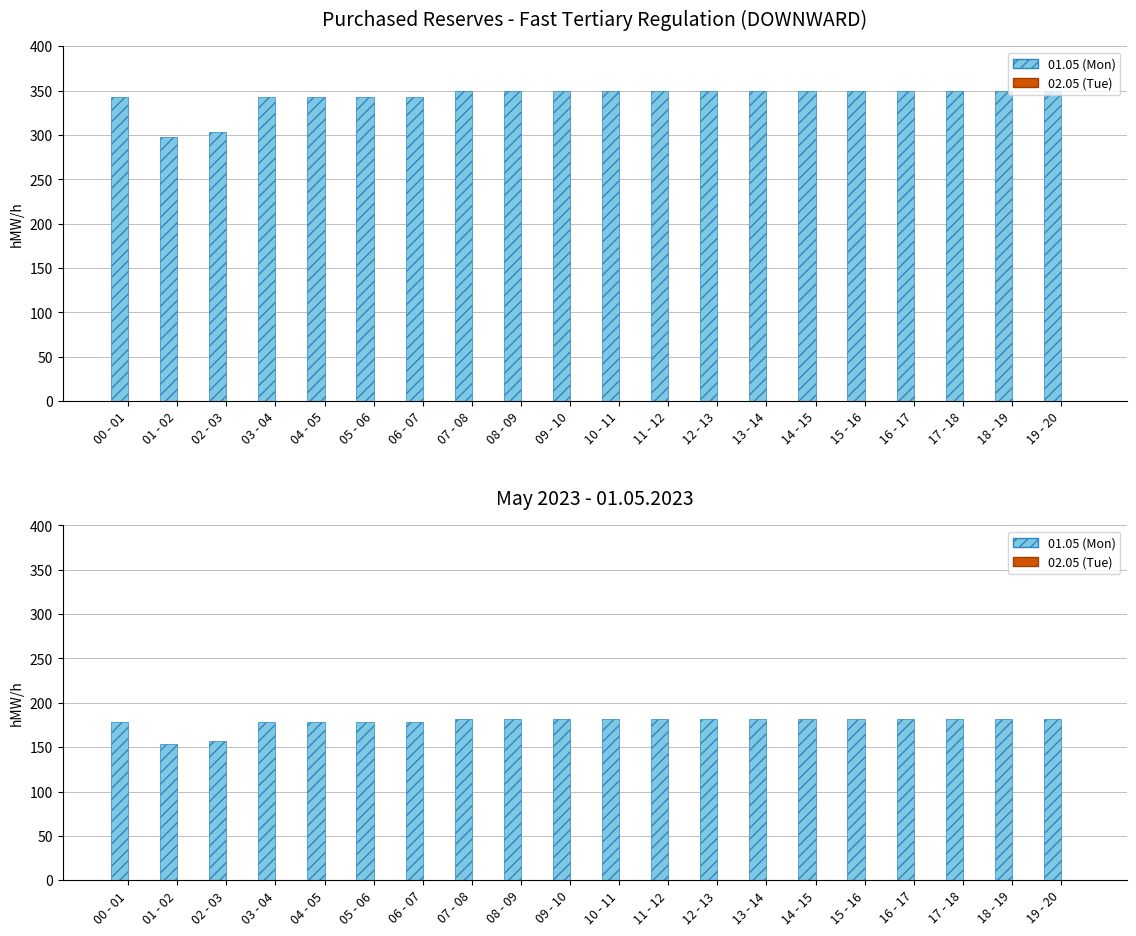

At which category does the chart reach its minimum across all series?

00 - 01